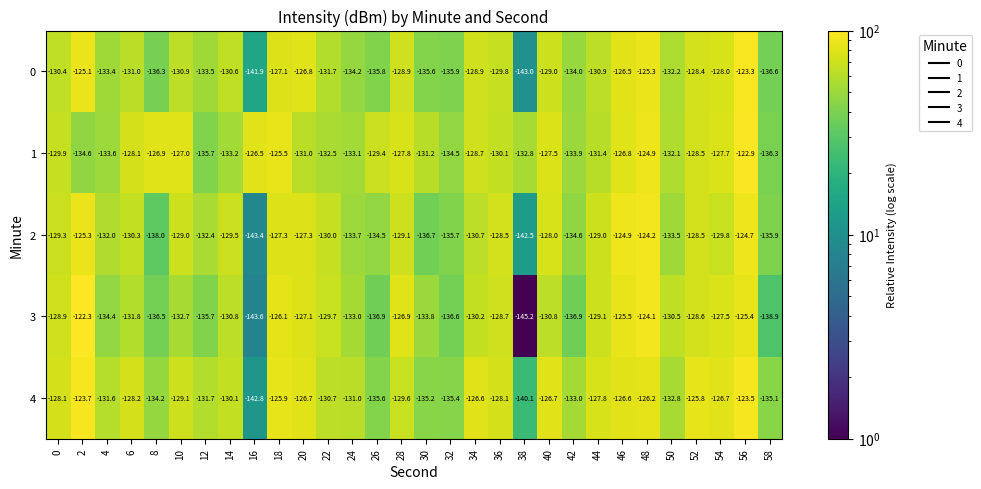

What is the sum of all 4 values?

-3908.6